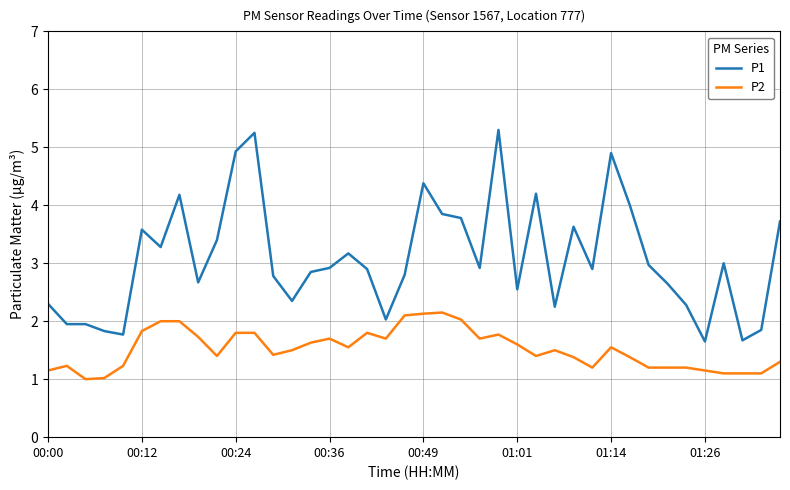

Which series has the largest total across all categories?

P1